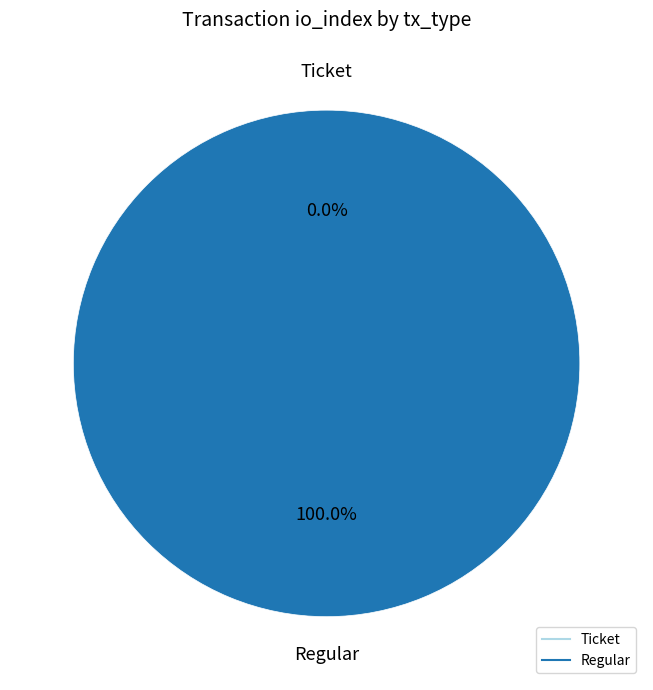

Count the number of slices in the pie.

2